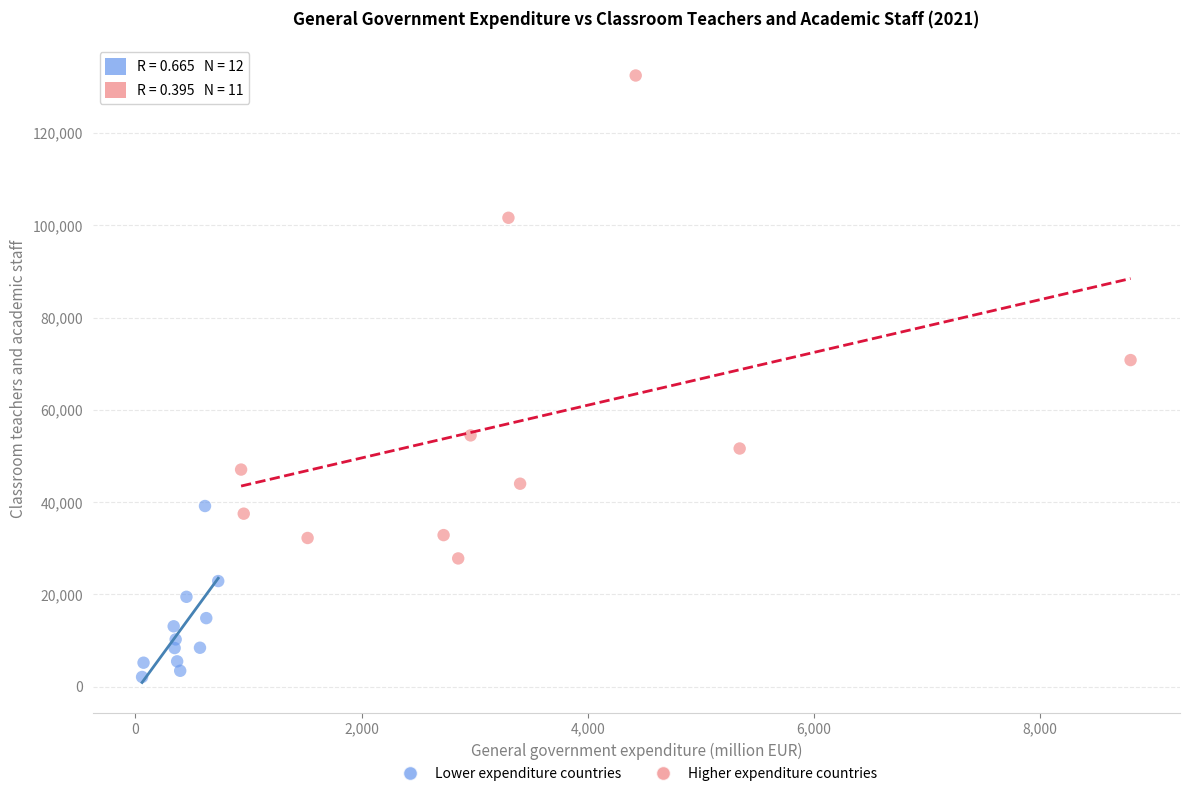

Which series has the largest Y range (max minus min)?

Higher expenditure countries